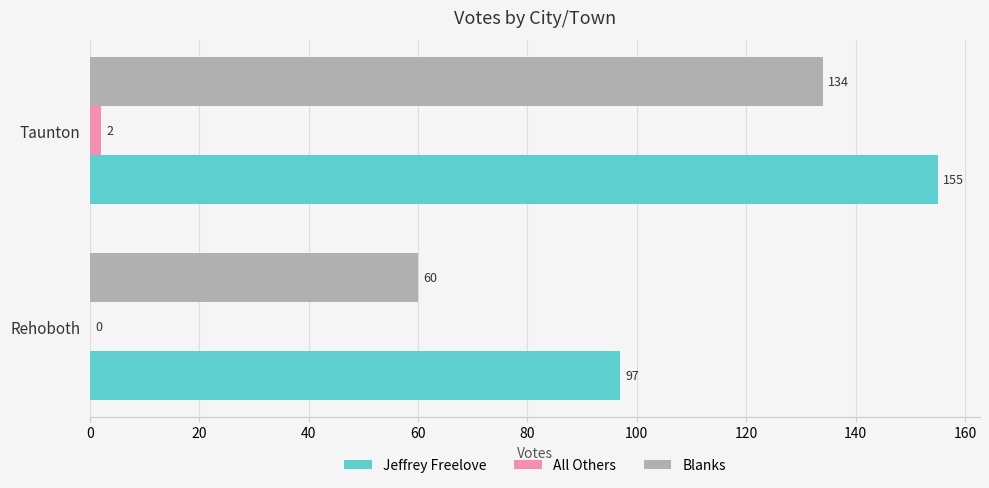

Which series has the largest total across all categories?

Jeffrey Freelove